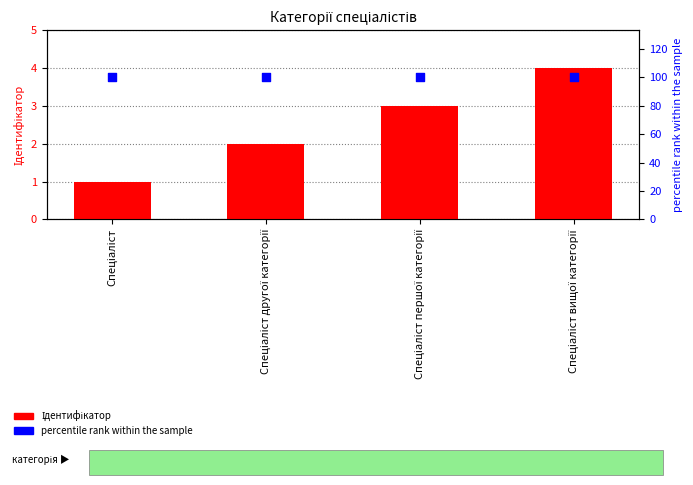

Which series contains the lowest Y value?

Ідентифікатор